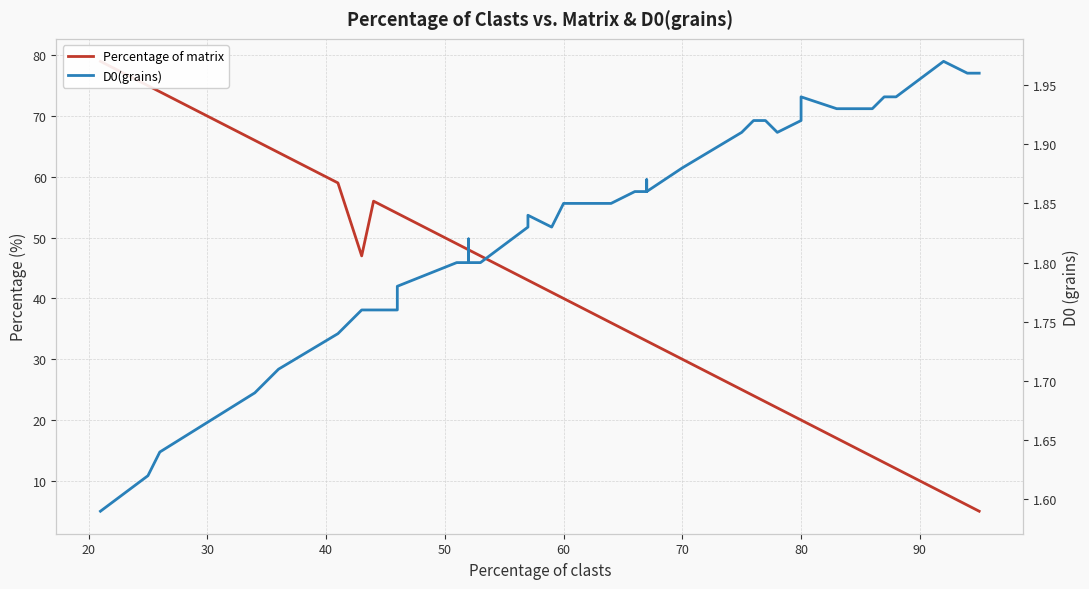

Is the value of D0(grains) at 33 greater than the value of Percentage of matrix at 17?

No